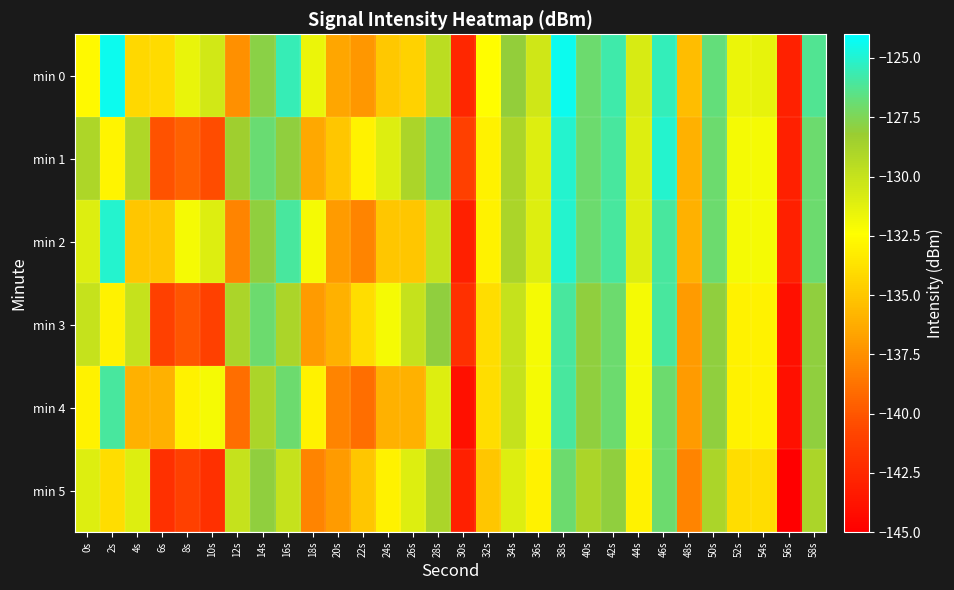

Reading left to right, transcribe all the data shown in this chart.

min 0: 0s=-132.7	2s=-124.4	4s=-134.2	6s=-134.0	8s=-131.5	10s=-130.5	12s=-137.5	14s=-127.8	16s=-125.5	18s=-131.6	20s=-136.5	22s=-137.2	24s=-134.9	26s=-134.4	28s=-129.6	30s=-142.6	32s=-132.5	34s=-128.1	36s=-130.5	38s=-124.4	40s=-127.0	42s=-125.8	44s=-130.7	46s=-125.4	48s=-135.4	50s=-126.8	52s=-131.6	54s=-131.4	56s=-142.9	58s=-126.2
min 1: 0s=-129.0	2s=-132.9	4s=-129.1	6s=-140.2	8s=-139.6	10s=-140.4	12s=-128.5	14s=-126.9	16s=-128.0	18s=-136.4	20s=-135.0	22s=-133.0	24s=-131.0	26s=-129.0	28s=-127.0	30s=-141.0	32s=-133.0	34s=-129.0	36s=-131.0	38s=-125.0	40s=-127.0	42s=-126.0	44s=-131.0	46s=-125.0	48s=-136.0	50s=-127.0	52s=-132.0	54s=-132.0	56s=-143.0	58s=-127.0
min 2: 0s=-131.0	2s=-125.0	4s=-135.0	6s=-135.0	8s=-132.0	10s=-131.0	12s=-138.0	14s=-128.0	16s=-126.0	18s=-132.0	20s=-137.0	22s=-138.0	24s=-135.0	26s=-135.0	28s=-130.0	30s=-143.0	32s=-133.0	34s=-129.0	36s=-131.0	38s=-125.0	40s=-127.0	42s=-126.0	44s=-131.0	46s=-126.0	48s=-136.0	50s=-127.0	52s=-132.0	54s=-132.0	56s=-143.0	58s=-127.0
min 3: 0s=-130.0	2s=-133.0	4s=-130.0	6s=-141.0	8s=-140.0	10s=-141.0	12s=-129.0	14s=-127.0	16s=-129.0	18s=-137.0	20s=-136.0	22s=-134.0	24s=-132.0	26s=-130.0	28s=-128.0	30s=-142.0	32s=-134.0	34s=-130.0	36s=-132.0	38s=-126.0	40s=-128.0	42s=-127.0	44s=-132.0	46s=-126.0	48s=-137.0	50s=-128.0	52s=-133.0	54s=-133.0	56s=-144.0	58s=-128.0
min 4: 0s=-133.0	2s=-126.0	4s=-136.0	6s=-136.0	8s=-133.0	10s=-132.0	12s=-139.0	14s=-129.0	16s=-127.0	18s=-133.0	20s=-138.0	22s=-139.0	24s=-136.0	26s=-136.0	28s=-131.0	30s=-144.0	32s=-134.0	34s=-130.0	36s=-132.0	38s=-126.0	40s=-128.0	42s=-127.0	44s=-132.0	46s=-127.0	48s=-137.0	50s=-128.0	52s=-133.0	54s=-133.0	56s=-144.0	58s=-128.0
min 5: 0s=-131.0	2s=-134.0	4s=-131.0	6s=-142.0	8s=-141.0	10s=-142.0	12s=-130.0	14s=-128.0	16s=-130.0	18s=-138.0	20s=-137.0	22s=-135.0	24s=-133.0	26s=-131.0	28s=-129.0	30s=-143.0	32s=-135.0	34s=-131.0	36s=-133.0	38s=-127.0	40s=-129.0	42s=-128.0	44s=-133.0	46s=-127.0	48s=-138.0	50s=-129.0	52s=-134.0	54s=-134.0	56s=-145.0	58s=-129.0